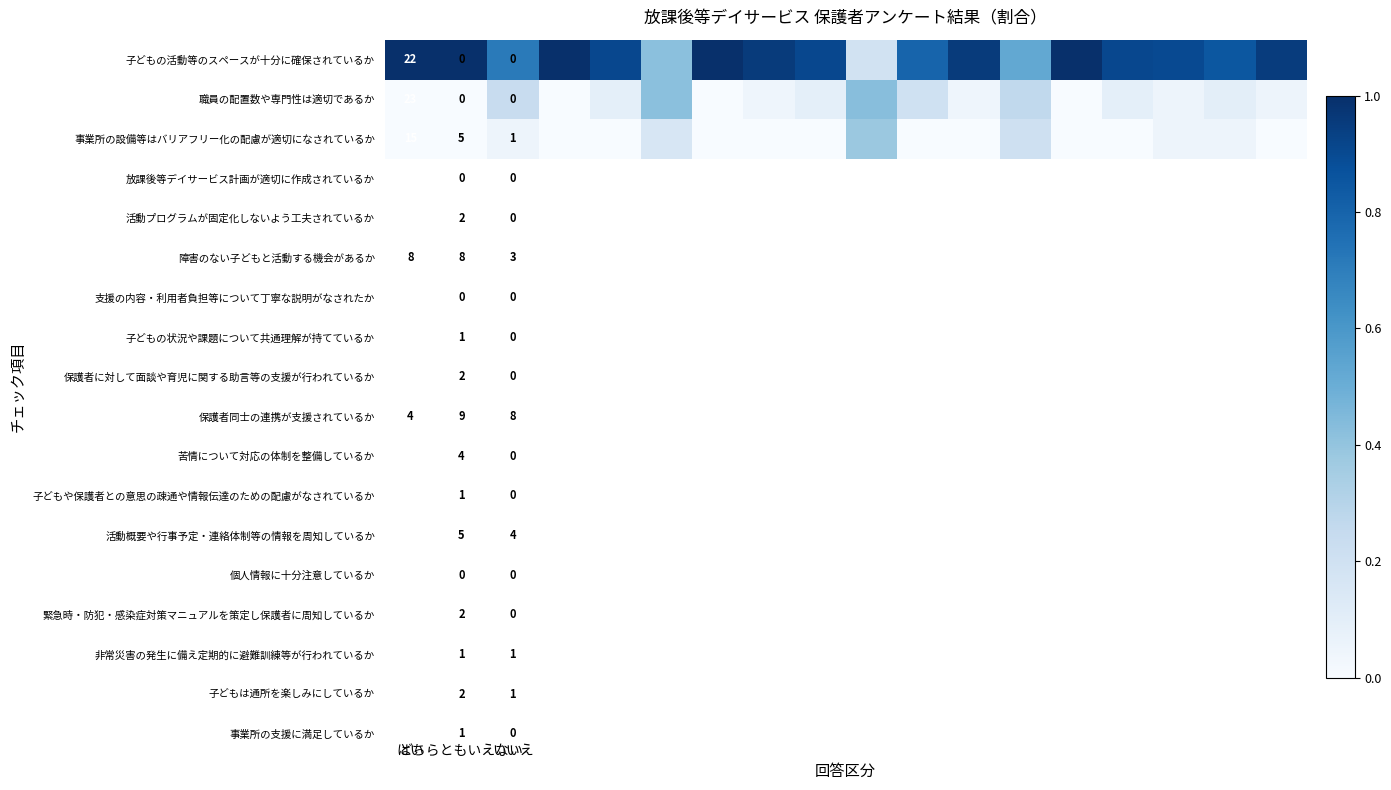

At how many categories does at least one series exceed 0?

18